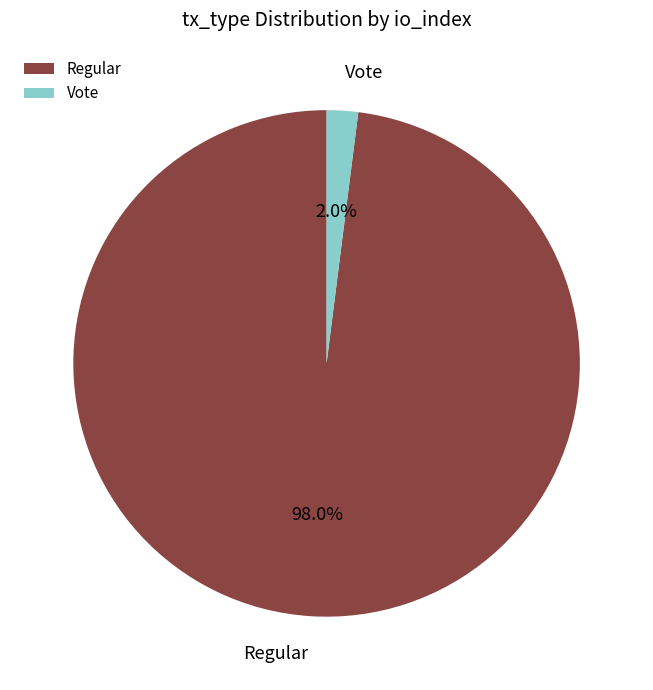

Which slice represents more than half of the pie?

Regular